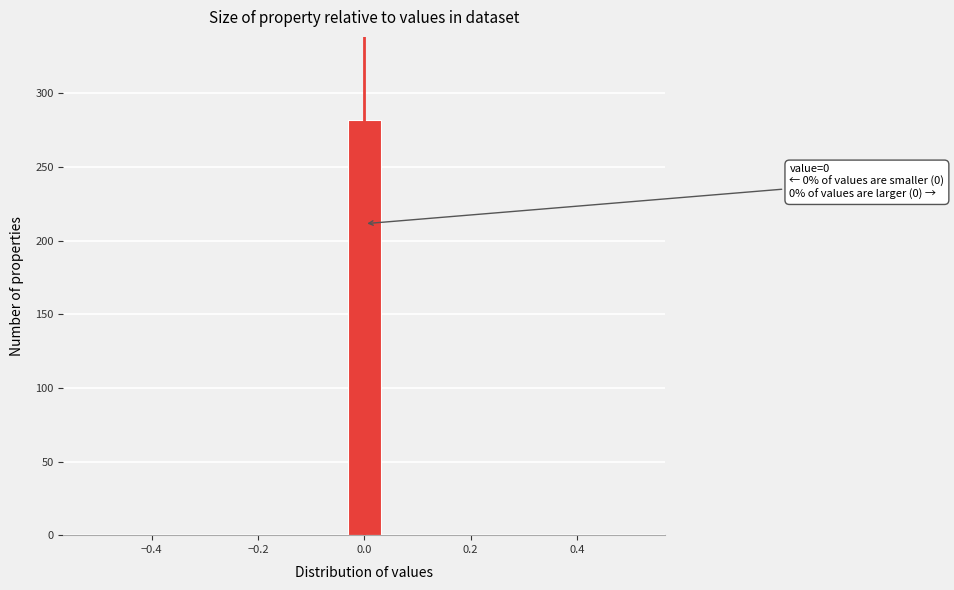

Read against the x-axis, roughly where is the centre of the tallest bar?

0.00